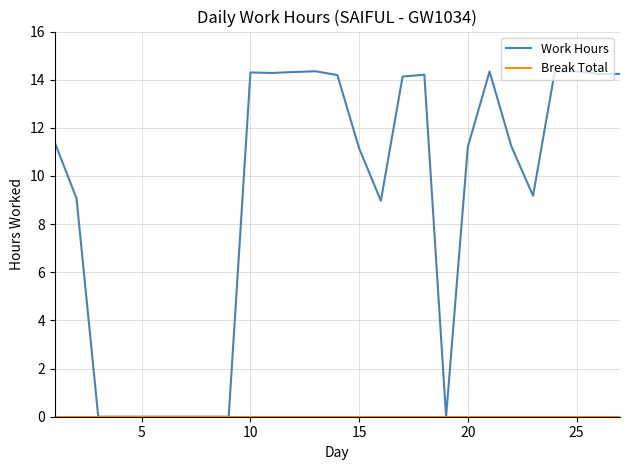

Which series has the widest spread of values?

Work Hours